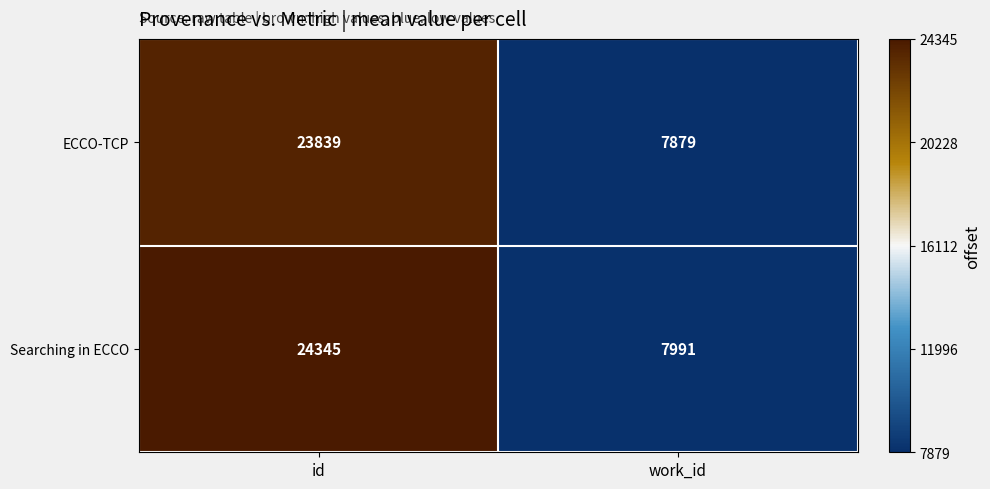

How many categories are shown in the chart?

2